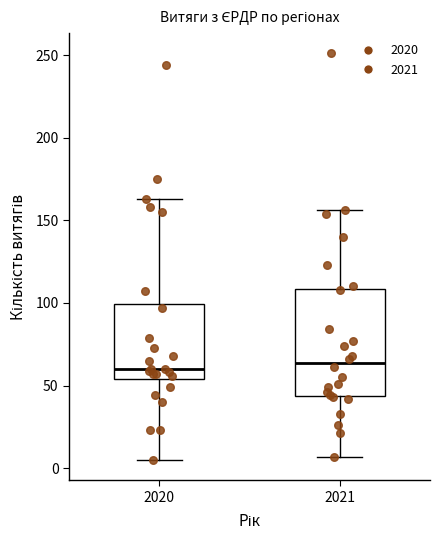

Where does the lower whisker of the box at x = 2021 end on the y-axis? The values are not printed on the chart, so give them approximately, as read against the axis.

5